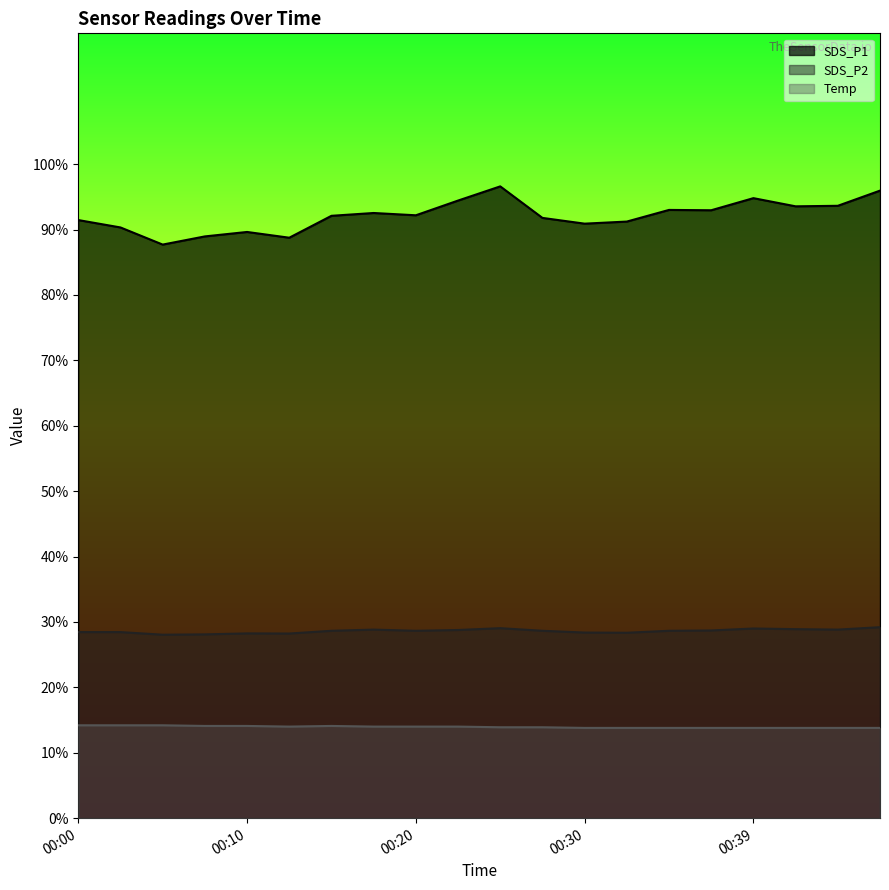

Rank the categories by SDS_P1 value from highest to lowest.

00:25, 00:47, 00:39, 00:22, 00:45, 00:42, 00:35, 00:37, 00:17, 00:20, 00:15, 00:27, 00:00, 00:32, 00:30, 00:03, 00:10, 00:07, 00:12, 00:05